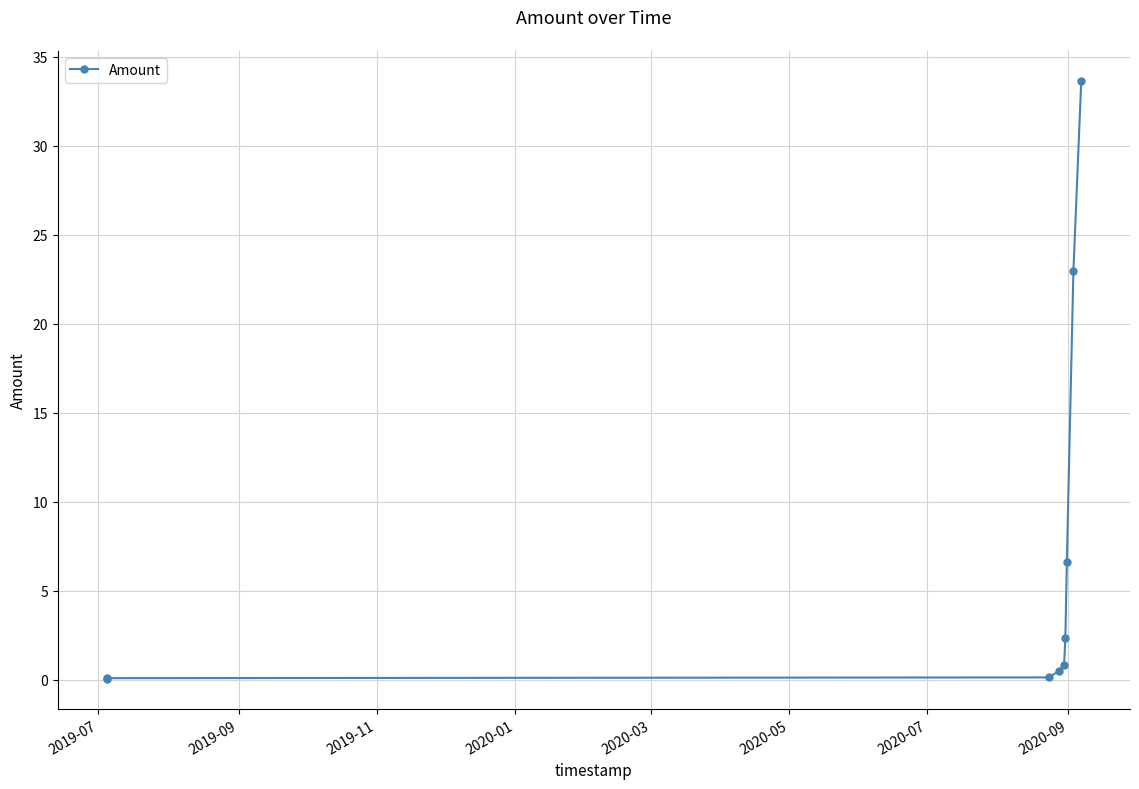

What value does the data have at 2020-07?

0.1